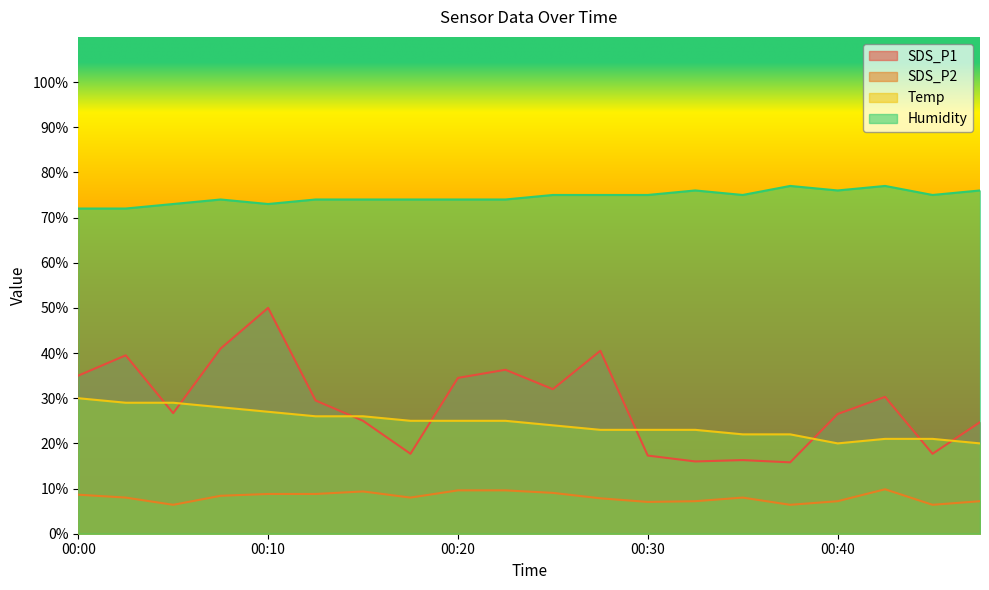

Where is SDS_P2 nearest to the value 8?

00:03